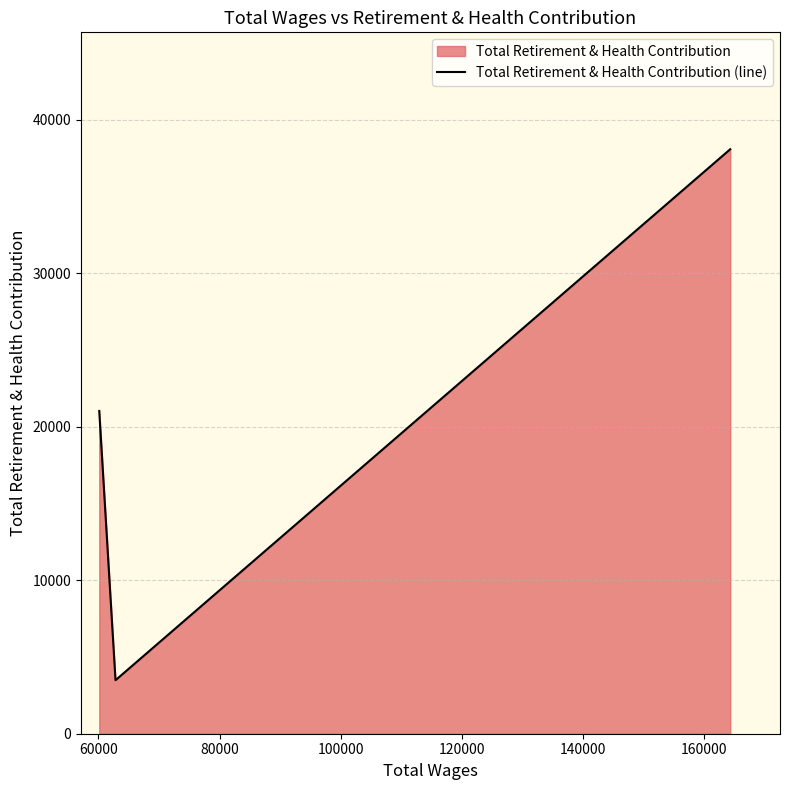

What is the average value?

20859